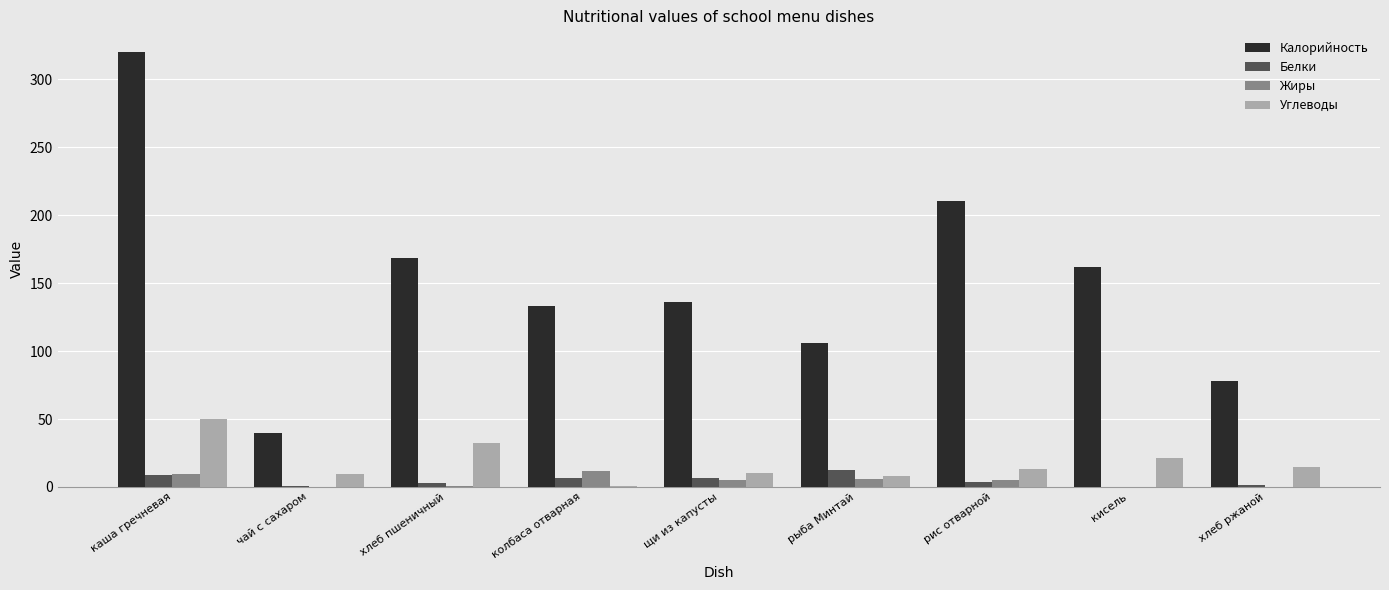

Is the value of Калорийность at хлеб ржаной greater than the value of Белки at рис отварной?

Yes